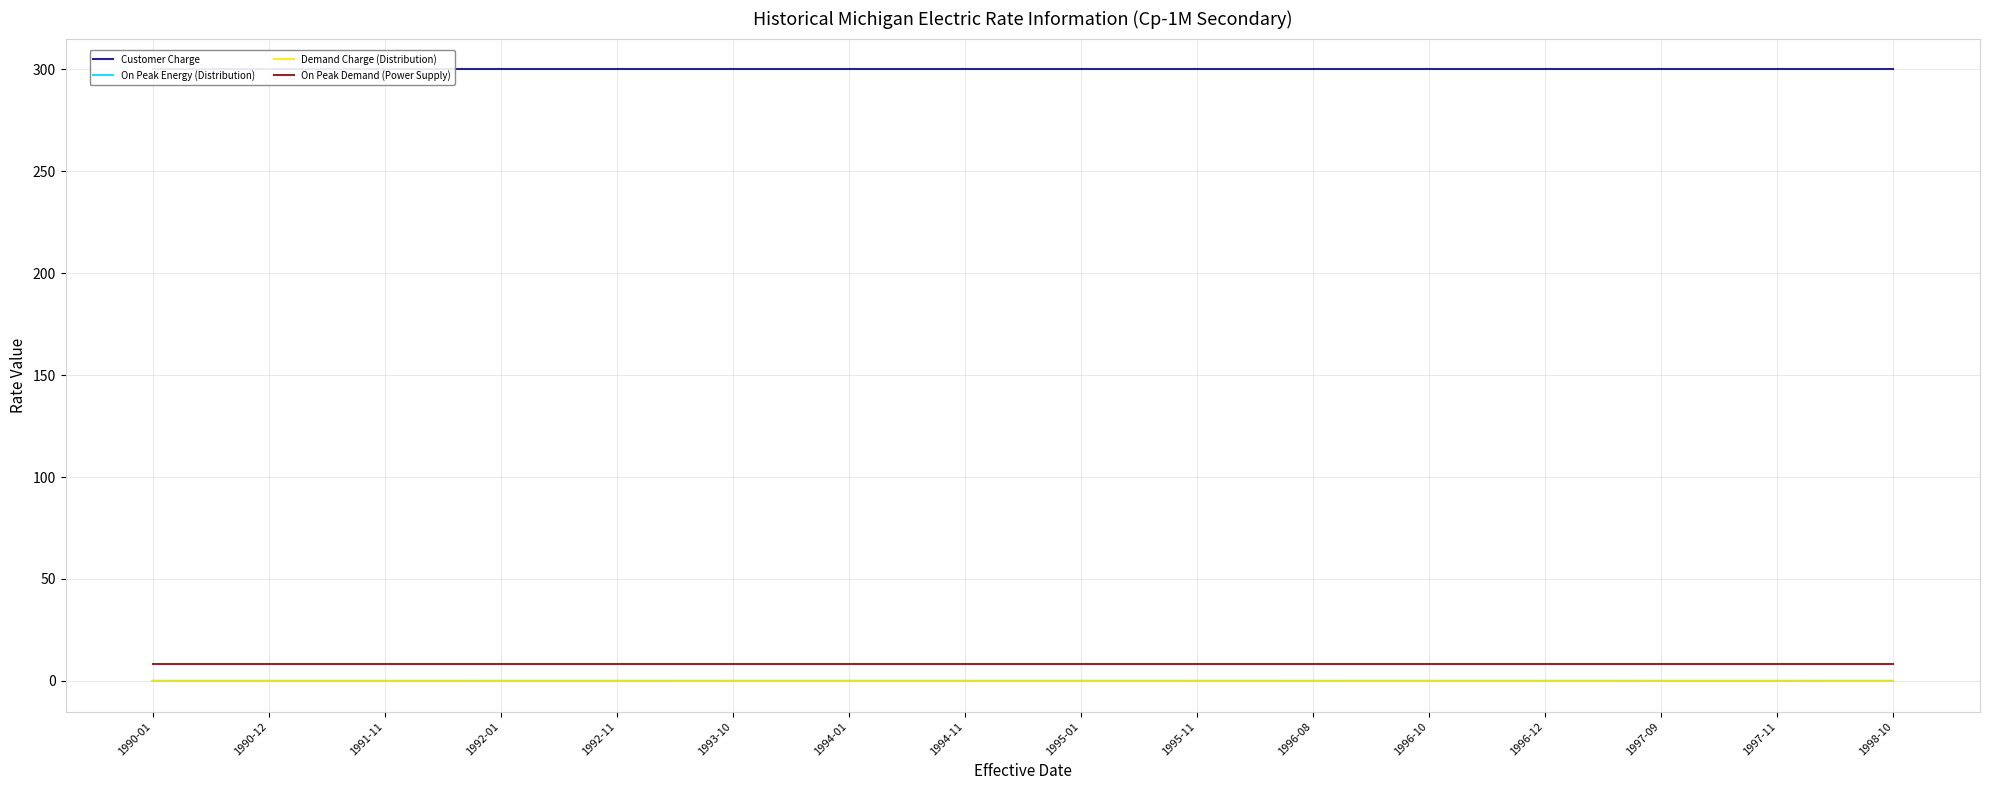

Which series has the largest total across all categories?

Customer Charge